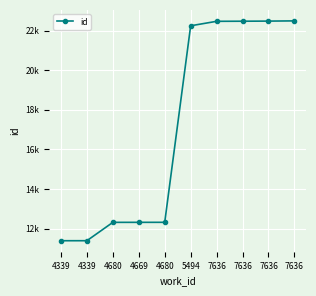

Does the chart have visible grid lines?

Yes